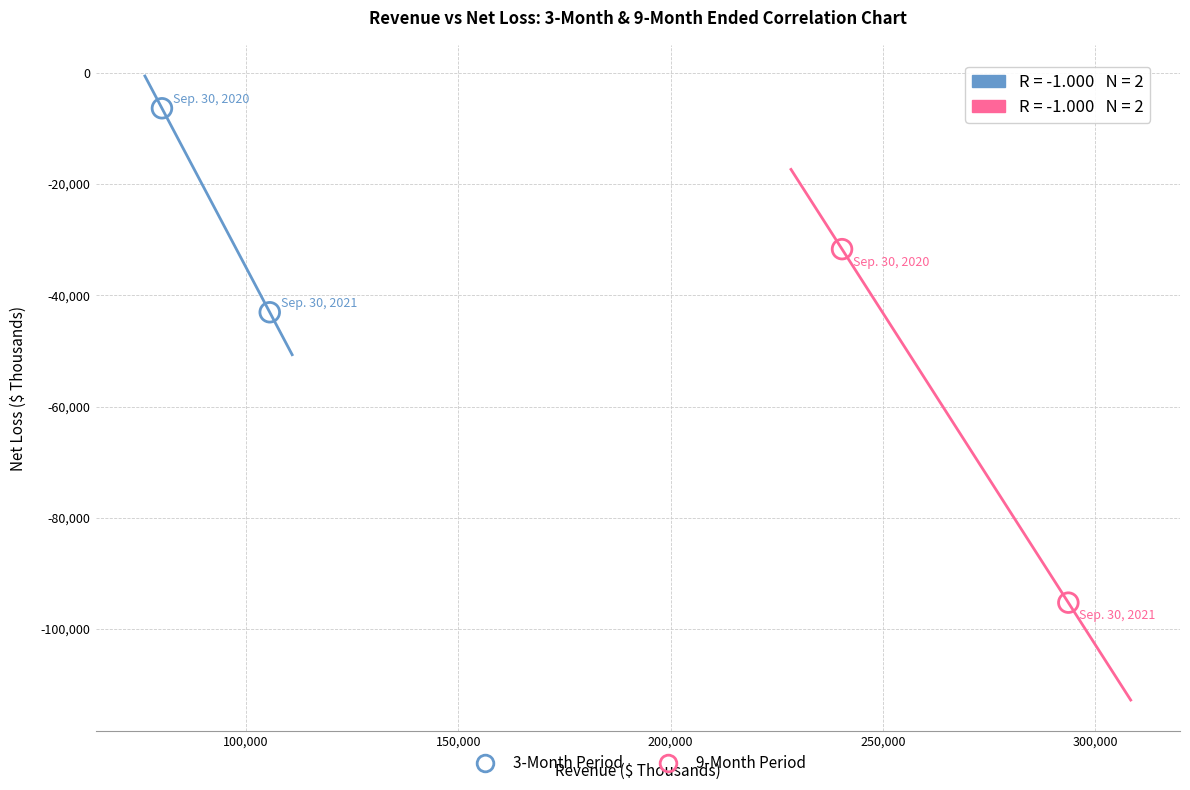

Which series contains the highest Y value?

3-Month Period